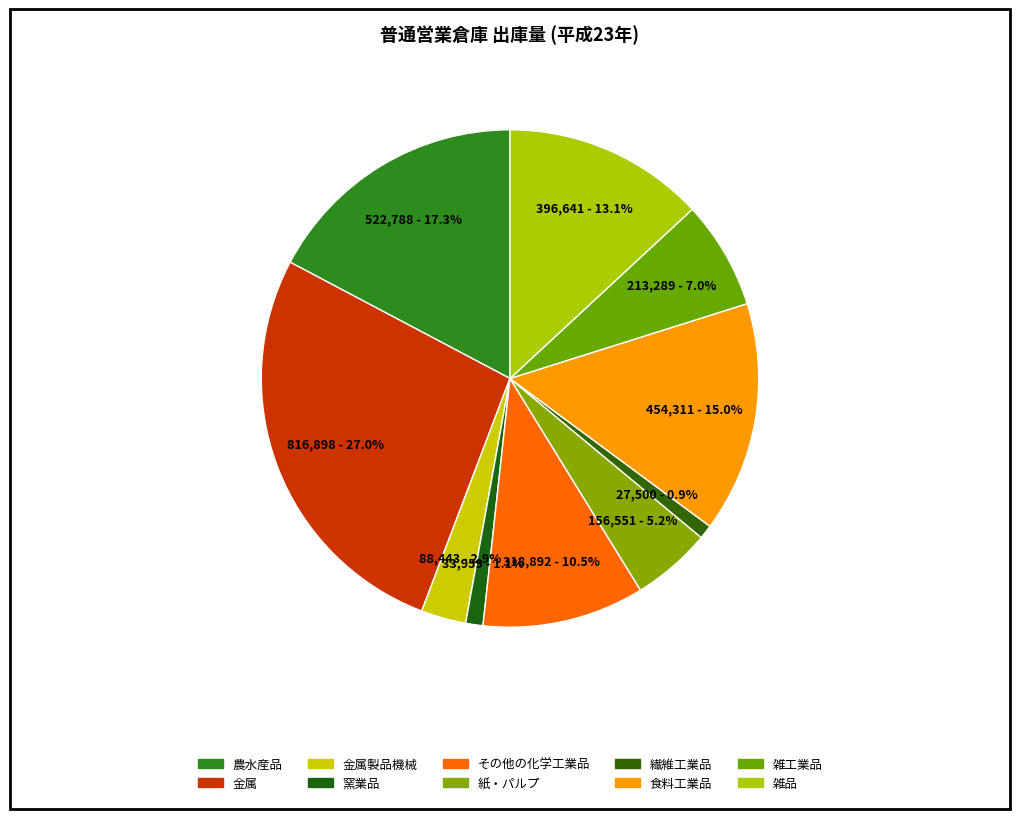

Does 窯業品 account for over 50% of the chart?

No